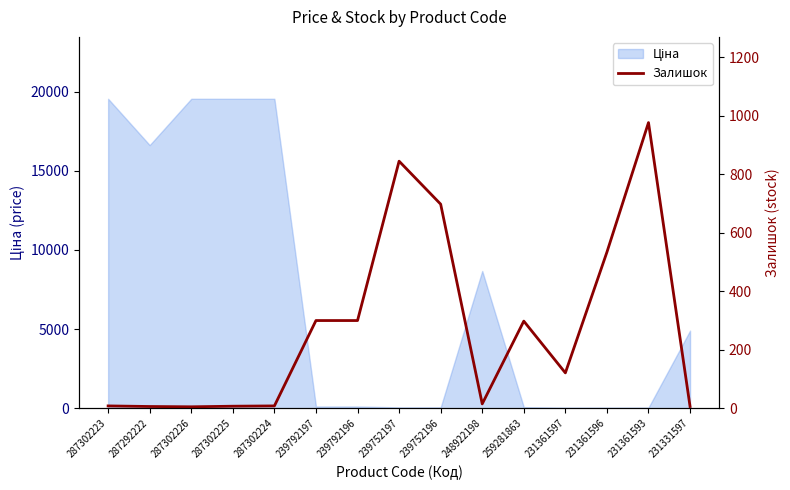

At which category does the data reach its first local peak?

239752197